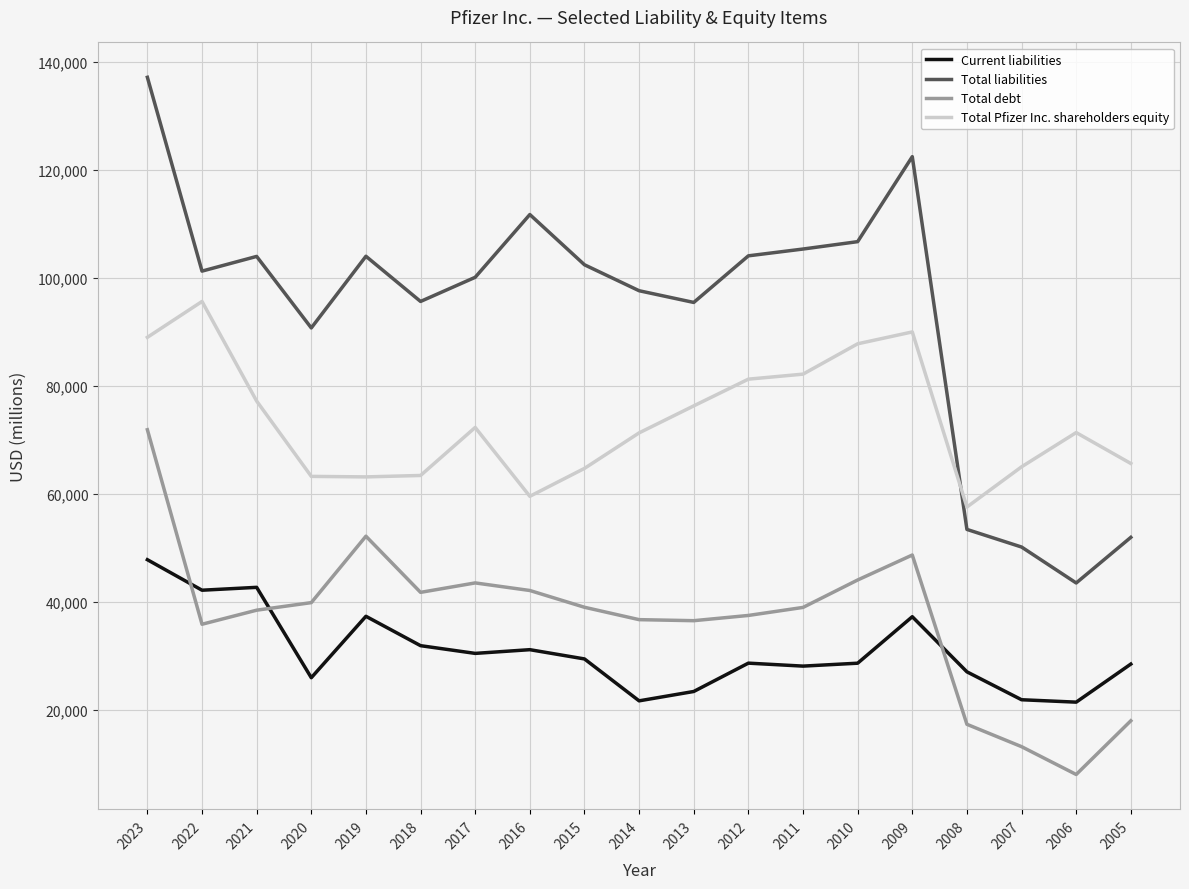

Read the Current liabilities value at 2013, to the nearest 50.

23350